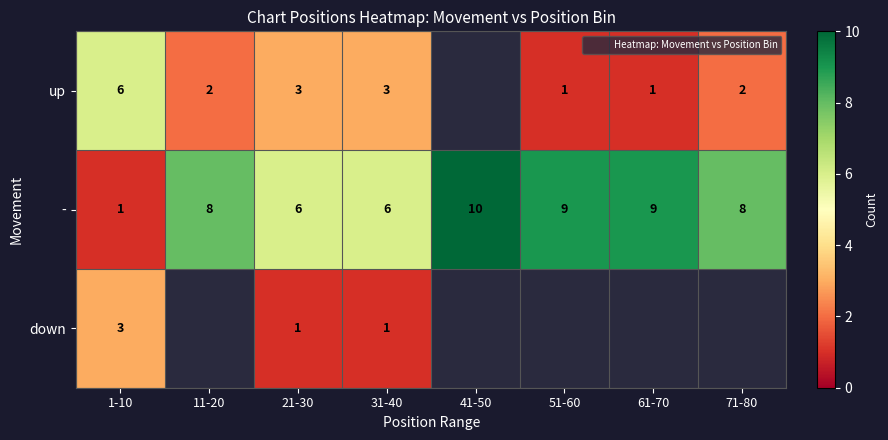

Where does the up series first go above 3?

1-10